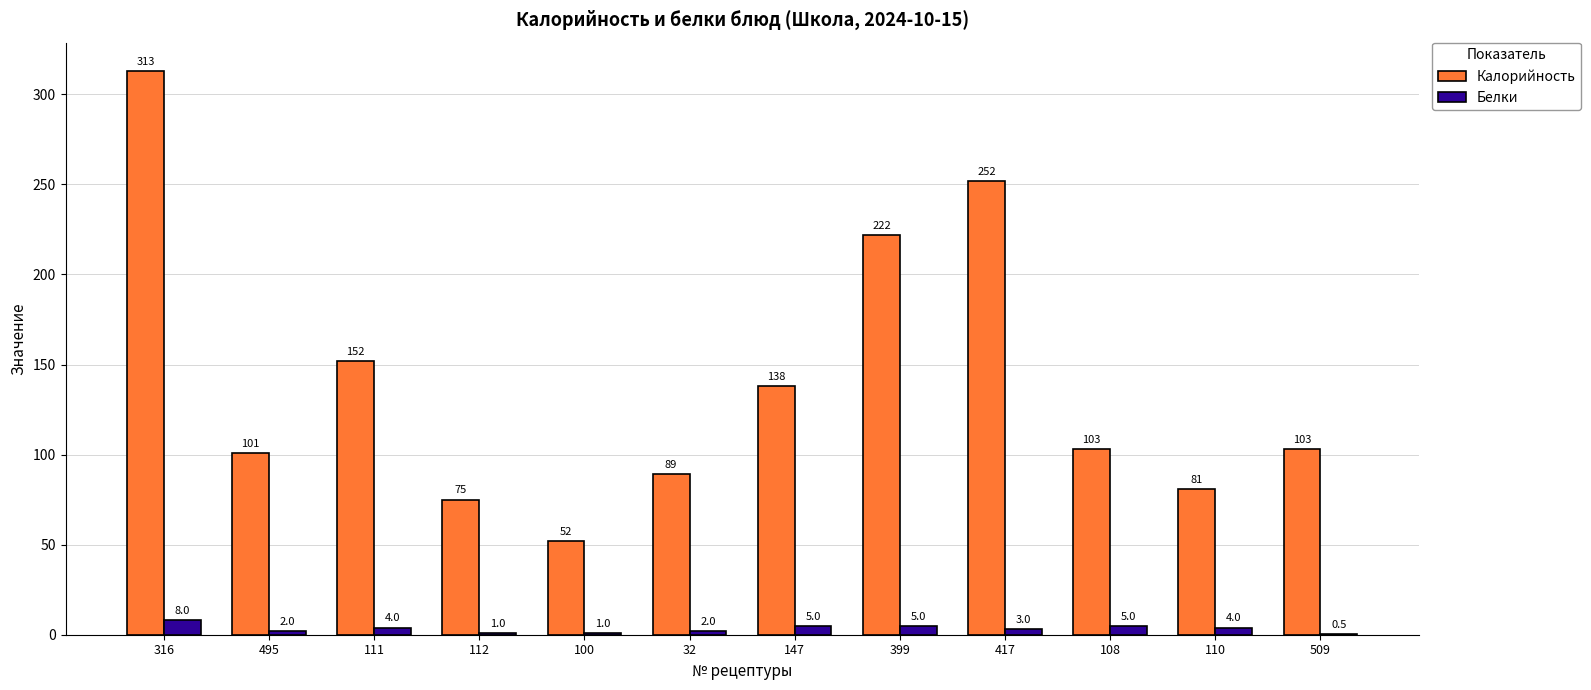

At which category does the chart reach its peak across all series?

316